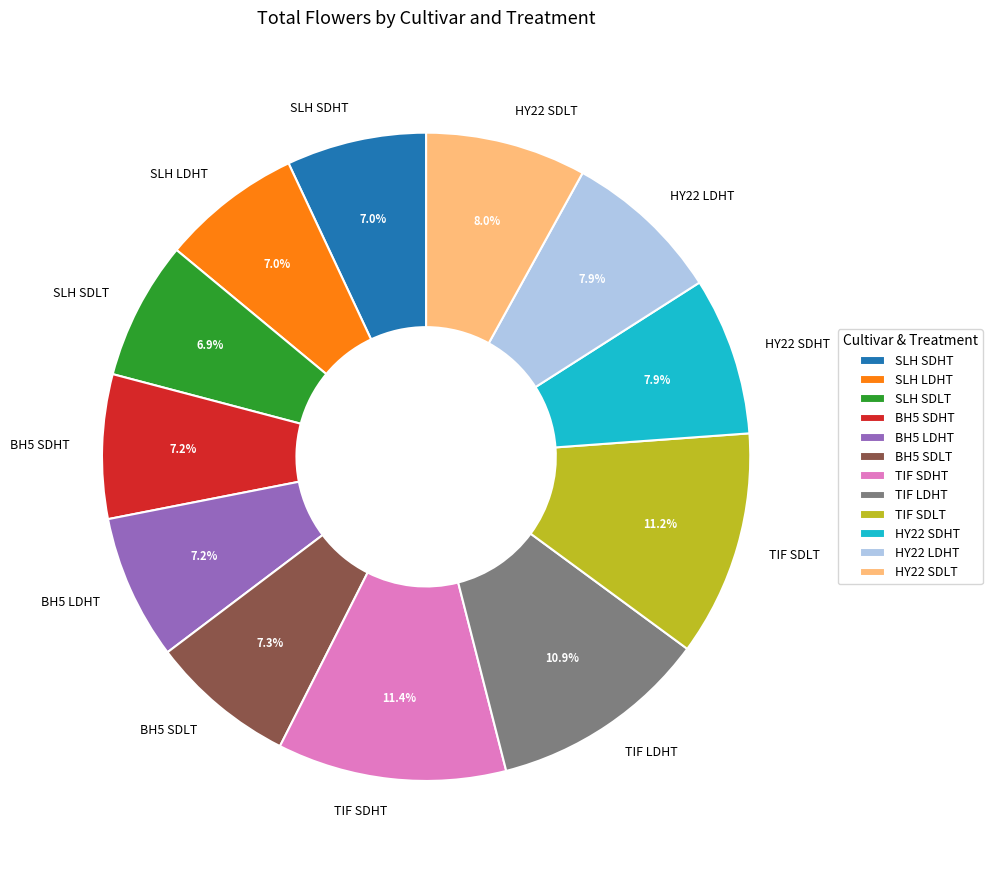

Does HY22 SDHT represent more than half of the total?

No